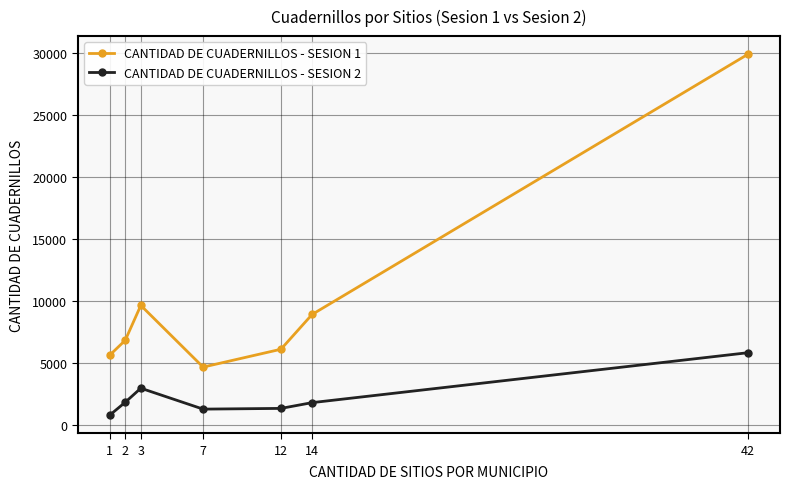

How many categories are shown in the chart?

7